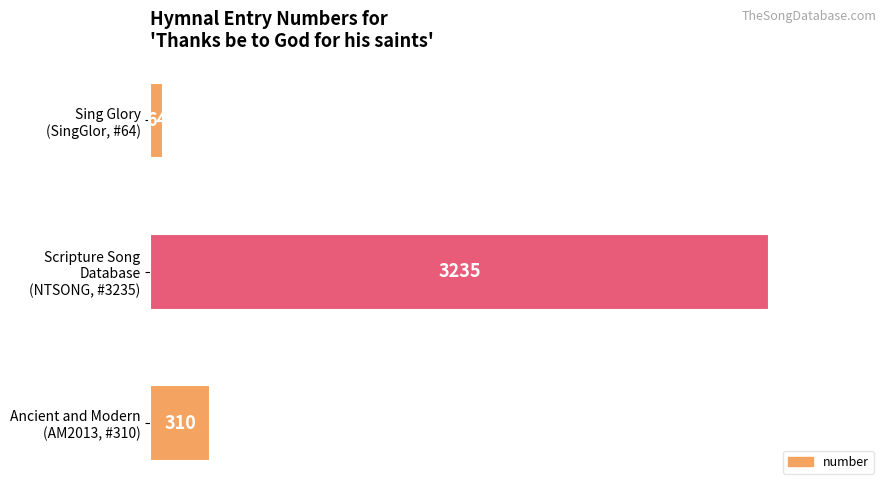

What is the smallest value displayed?

64